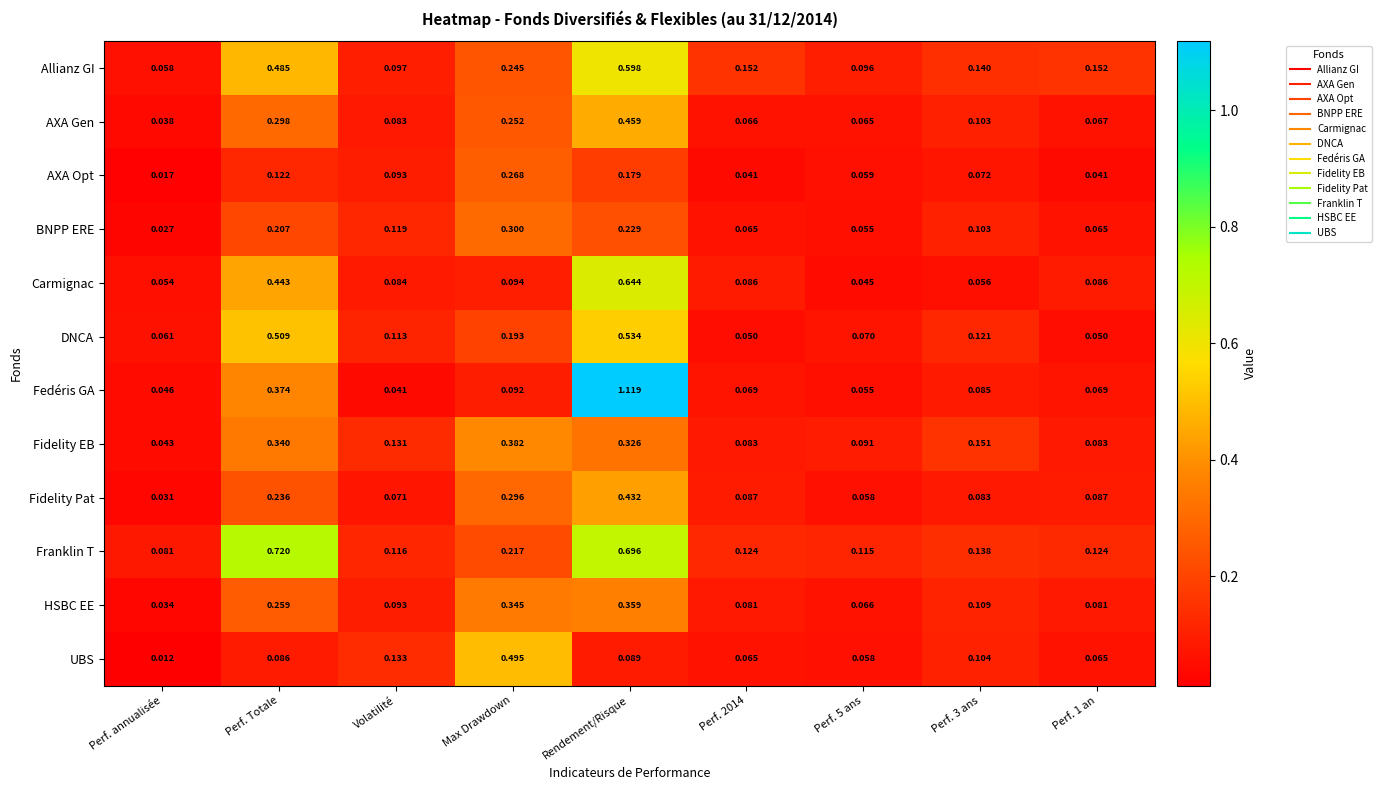

How many distinct data groups are displayed?

12